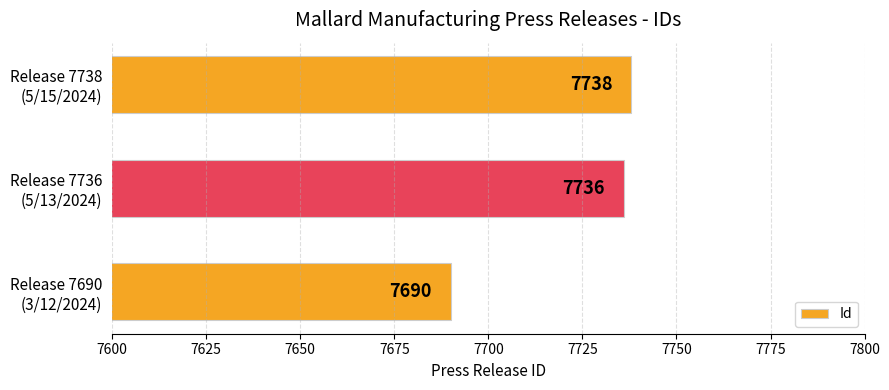

What is the average value?

7721